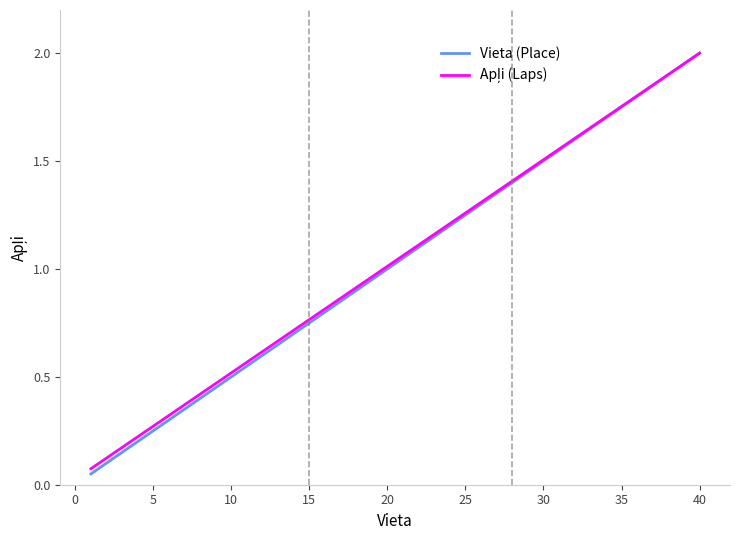

Which series has the widest spread of values?

Vieta (Place)